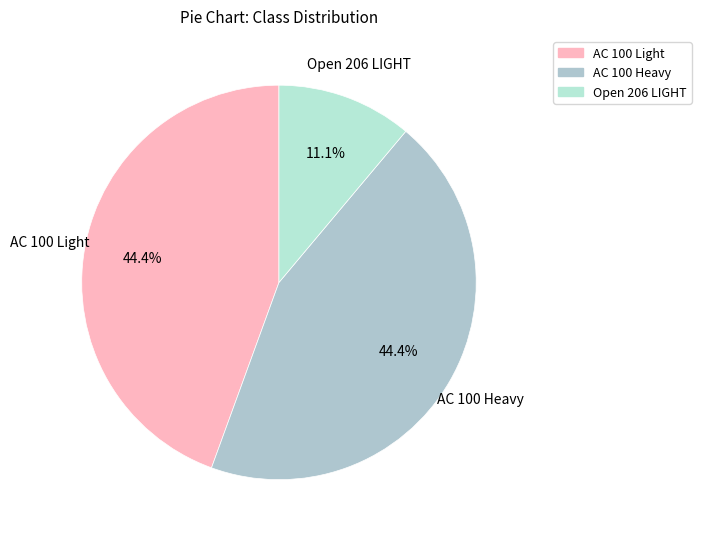

Do AC 100 Light and Open 206 LIGHT together represent more than half of the pie?

Yes